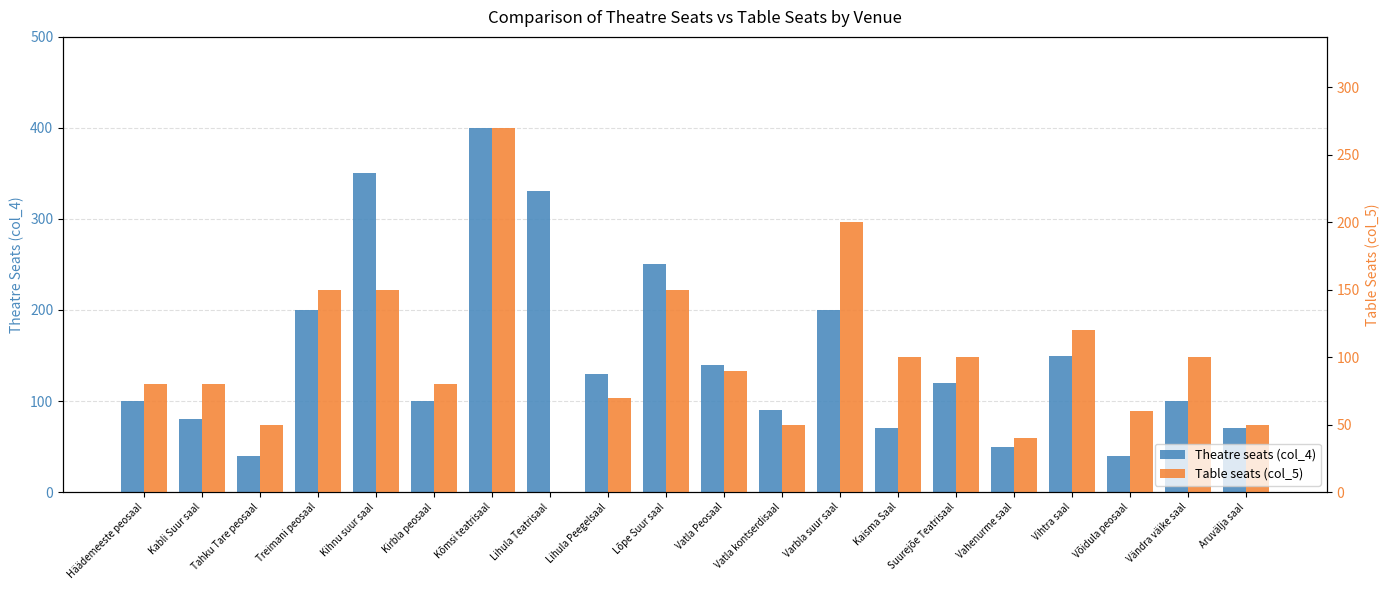

List the series in order of their overall mean, lowest first.

Table seats (col_5), Theatre seats (col_4)